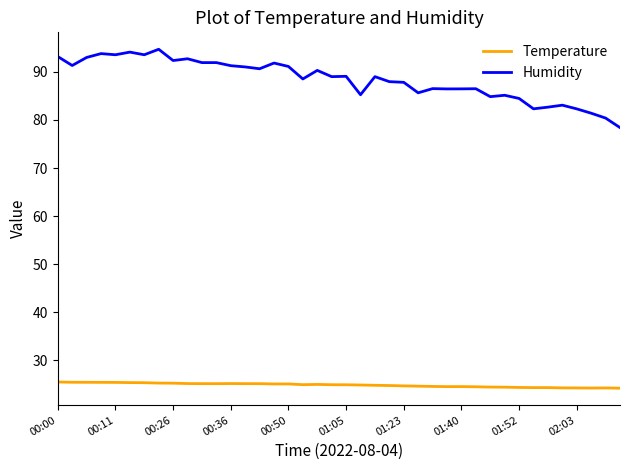

List the series in order of their overall mean, lowest first.

Temperature, Humidity